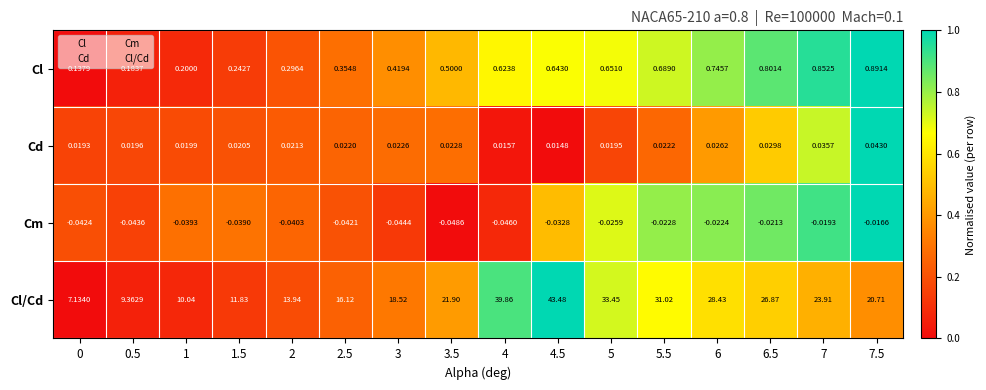

Which series has the largest total across all categories?

Cl/Cd